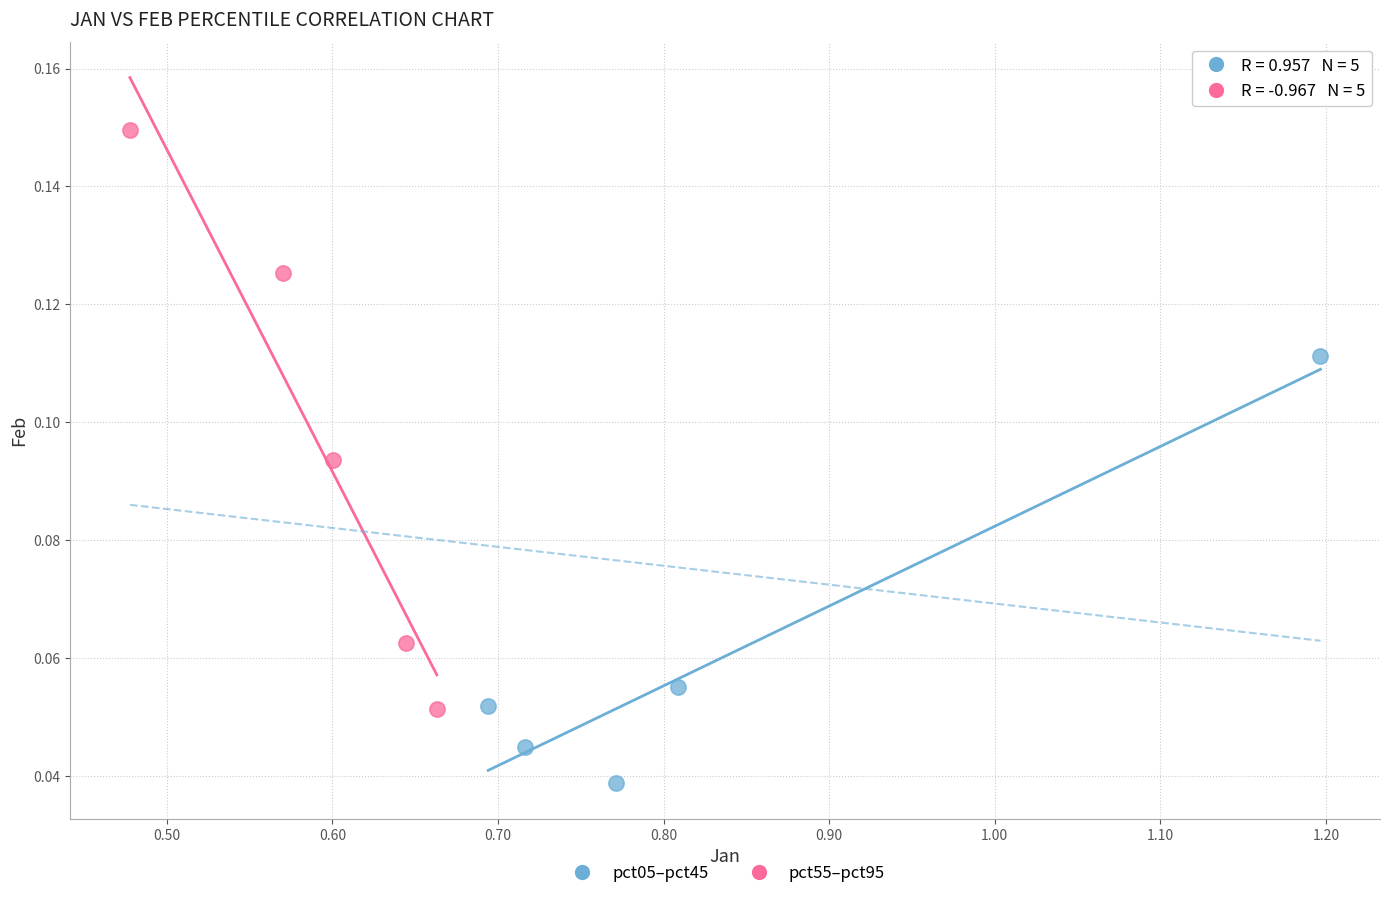

Which series contains the highest Y value?

pct55–pct95